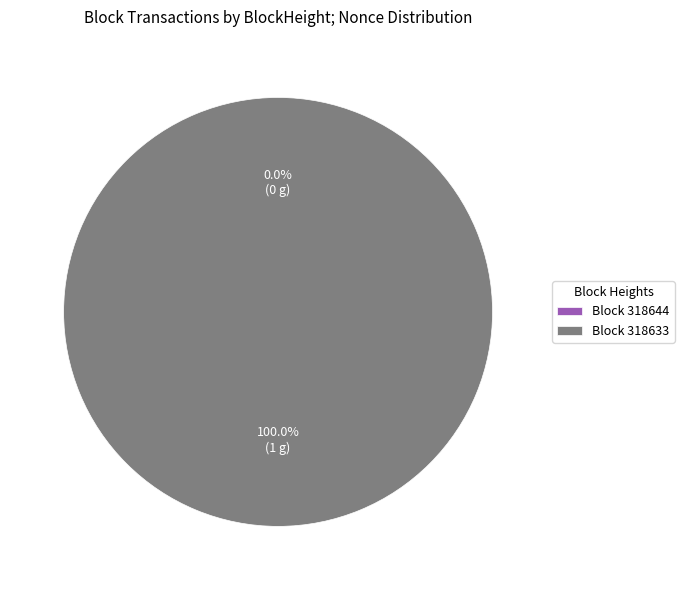

Rank the categories by value from highest to lowest.

318633, 318644